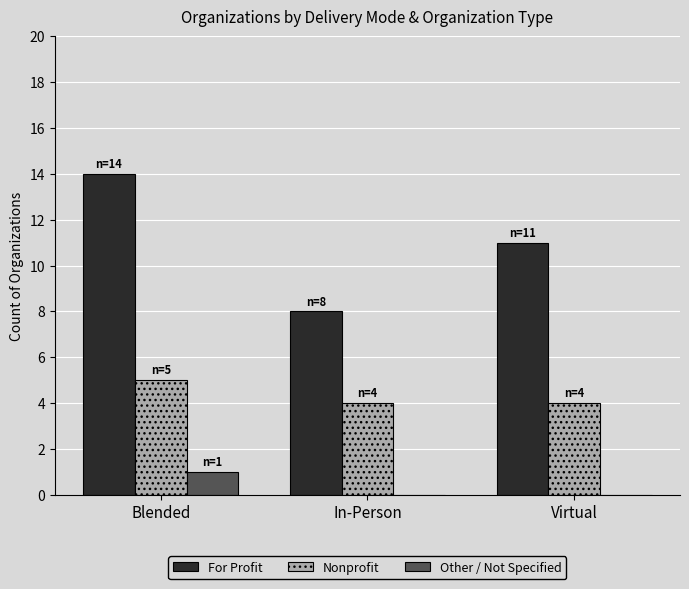

Reading left to right, transcribe all the data shown in this chart.

For Profit: 14	8	11
Nonprofit: 5	4	4
Other / Not Specified: 1	0	0